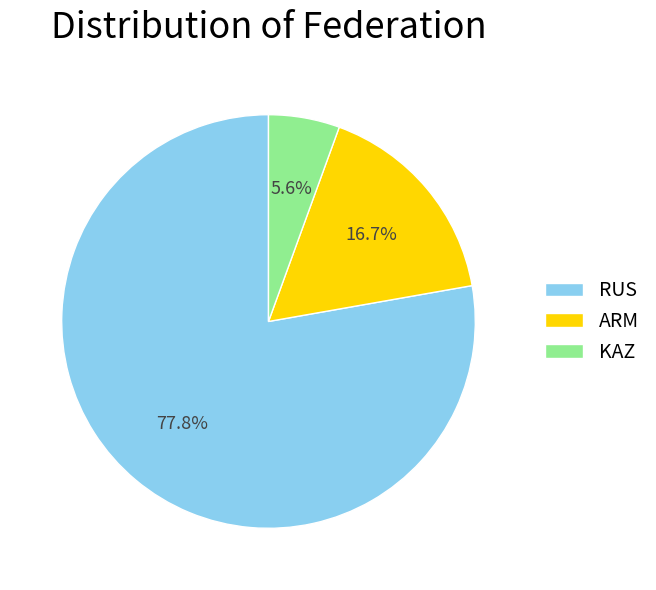

Which category has the biggest portion of the pie?

RUS